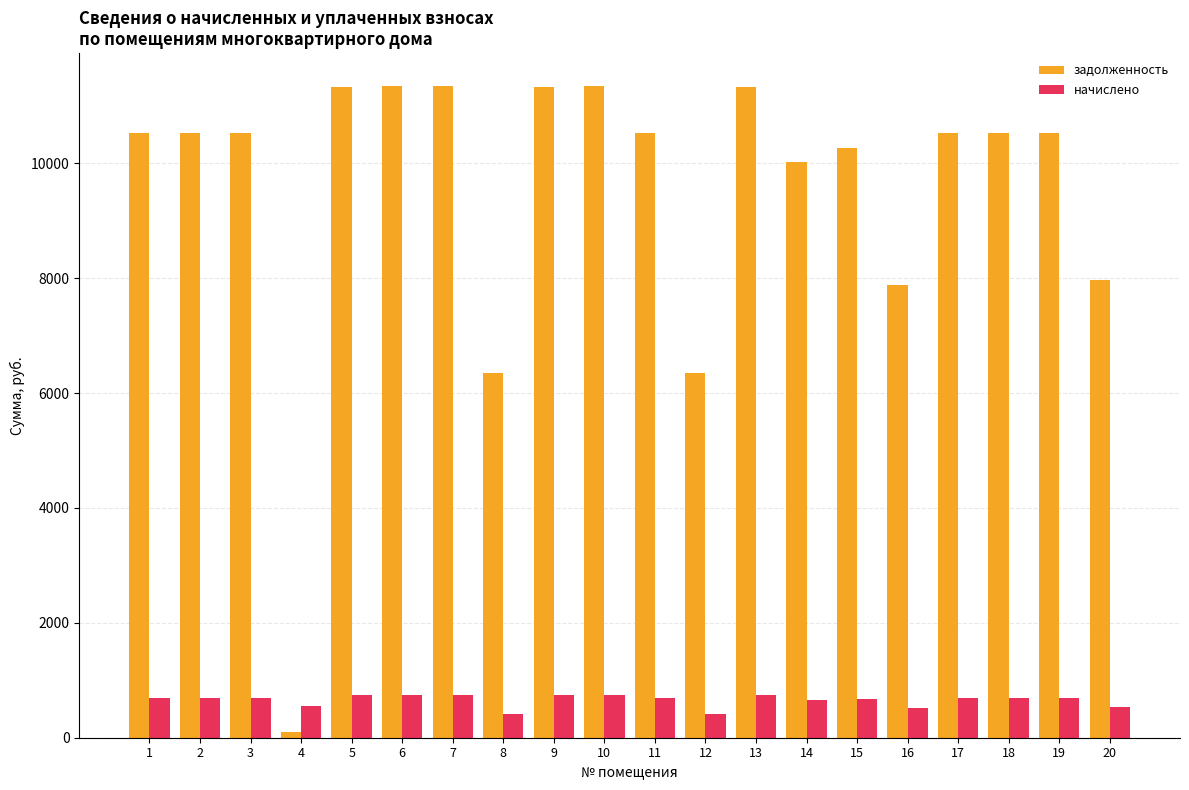

Which series has the largest range (max minus min)?

задолженность